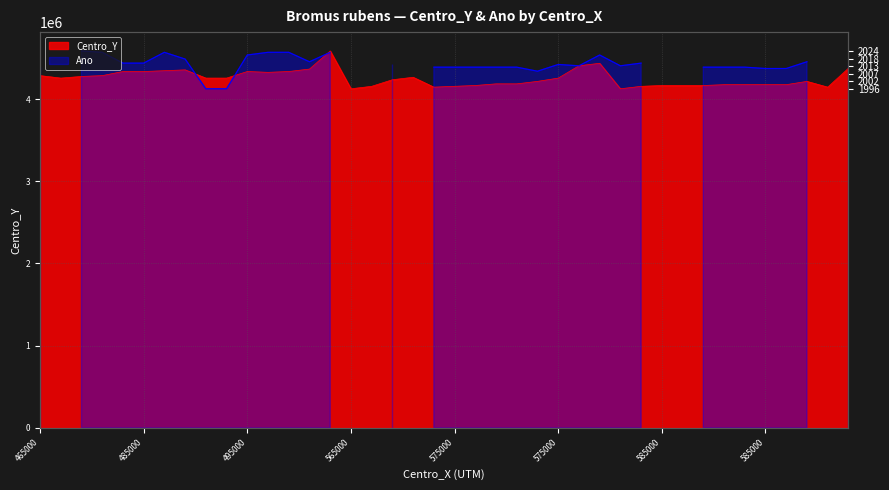

What is the smallest value displayed?

4125000